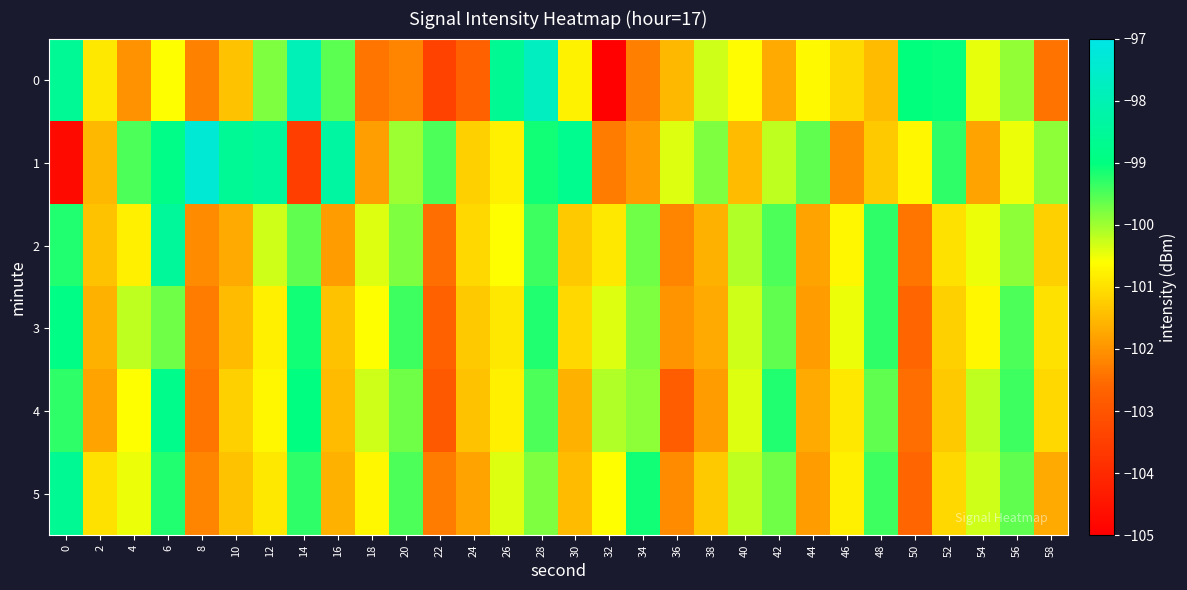

Reading left to right, list all the values displayed in this chart.

0: 0=-98.6	2=-100.9	4=-102.0	6=-100.6	8=-102.2	10=-101.4	12=-99.8	14=-97.9	16=-99.6	18=-102.4	20=-102.2	22=-103.4	24=-102.7	26=-98.6	28=-97.7	30=-100.8	32=-104.9	34=-102.3	36=-101.5	38=-100.3	40=-100.6	42=-101.7	44=-100.7	46=-101.1	48=-101.5	50=-99.0	52=-99.1	54=-100.5	56=-99.9	58=-102.4
1: 0=-104.7	2=-101.5	4=-99.5	6=-98.9	8=-97.3	10=-98.6	12=-98.5	14=-103.5	16=-98.4	18=-101.9	20=-100.0	22=-99.5	24=-101.2	26=-100.8	28=-99.1	30=-98.7	32=-102.3	34=-101.9	36=-100.4	38=-99.8	40=-101.5	42=-100.2	44=-99.6	46=-102.1	48=-101.3	50=-100.7	52=-99.3	54=-101.8	56=-100.5	58=-99.9
2: 0=-99.2	2=-101.4	4=-100.8	6=-98.5	8=-102.1	10=-101.7	12=-100.3	14=-99.6	16=-101.9	18=-100.4	20=-99.8	22=-102.5	24=-101.1	26=-100.6	28=-99.4	30=-101.3	32=-100.9	34=-99.7	36=-102.2	38=-101.6	40=-100.1	42=-99.5	44=-101.8	46=-100.7	48=-99.3	50=-102.4	52=-101.0	54=-100.5	56=-99.9	58=-101.2
3: 0=-98.9	2=-101.6	4=-100.2	6=-99.7	8=-102.3	10=-101.5	12=-100.8	14=-99.1	16=-101.4	18=-100.6	20=-99.4	22=-102.7	24=-101.3	26=-100.9	28=-99.2	30=-101.1	32=-100.4	34=-99.8	36=-102.0	38=-101.7	40=-100.3	42=-99.6	44=-101.9	46=-100.5	48=-99.3	50=-102.6	52=-101.2	54=-100.7	56=-99.5	58=-101.0
4: 0=-99.3	2=-101.8	4=-100.6	6=-98.8	8=-102.4	10=-101.2	12=-100.7	14=-99.0	16=-101.5	18=-100.3	20=-99.7	22=-102.9	24=-101.4	26=-100.8	28=-99.5	30=-101.6	32=-100.1	34=-99.9	36=-102.8	38=-101.9	40=-100.4	42=-99.2	44=-101.7	46=-100.9	48=-99.6	50=-102.5	52=-101.3	54=-100.2	56=-99.4	58=-101.1
5: 0=-98.6	2=-101.0	4=-100.5	6=-99.2	8=-102.2	10=-101.4	12=-100.9	14=-99.3	16=-101.6	18=-100.7	20=-99.5	22=-102.3	24=-101.8	26=-100.4	28=-99.8	30=-101.5	32=-100.6	34=-99.1	36=-102.1	38=-101.3	40=-100.2	42=-99.7	44=-101.9	46=-100.8	48=-99.4	50=-102.6	52=-101.1	54=-100.3	56=-99.6	58=-101.7